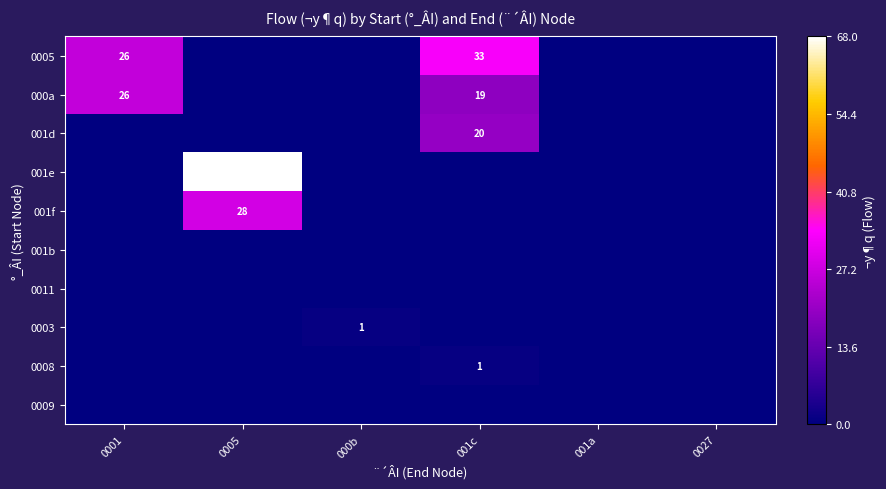

The value of 001d at 001c is 20. True or false?

True